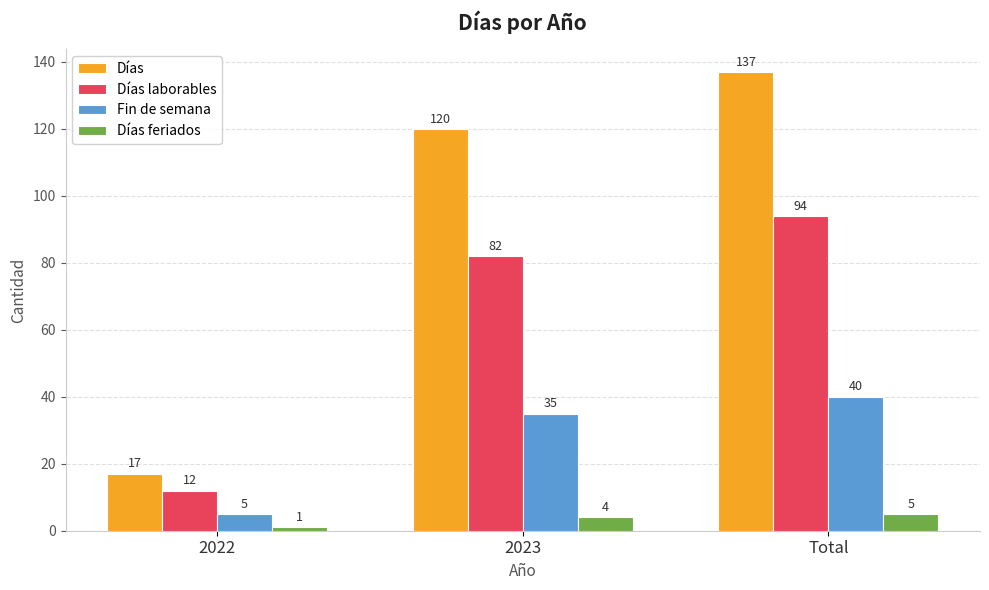

At which category is the sum across all series the highest?

Total